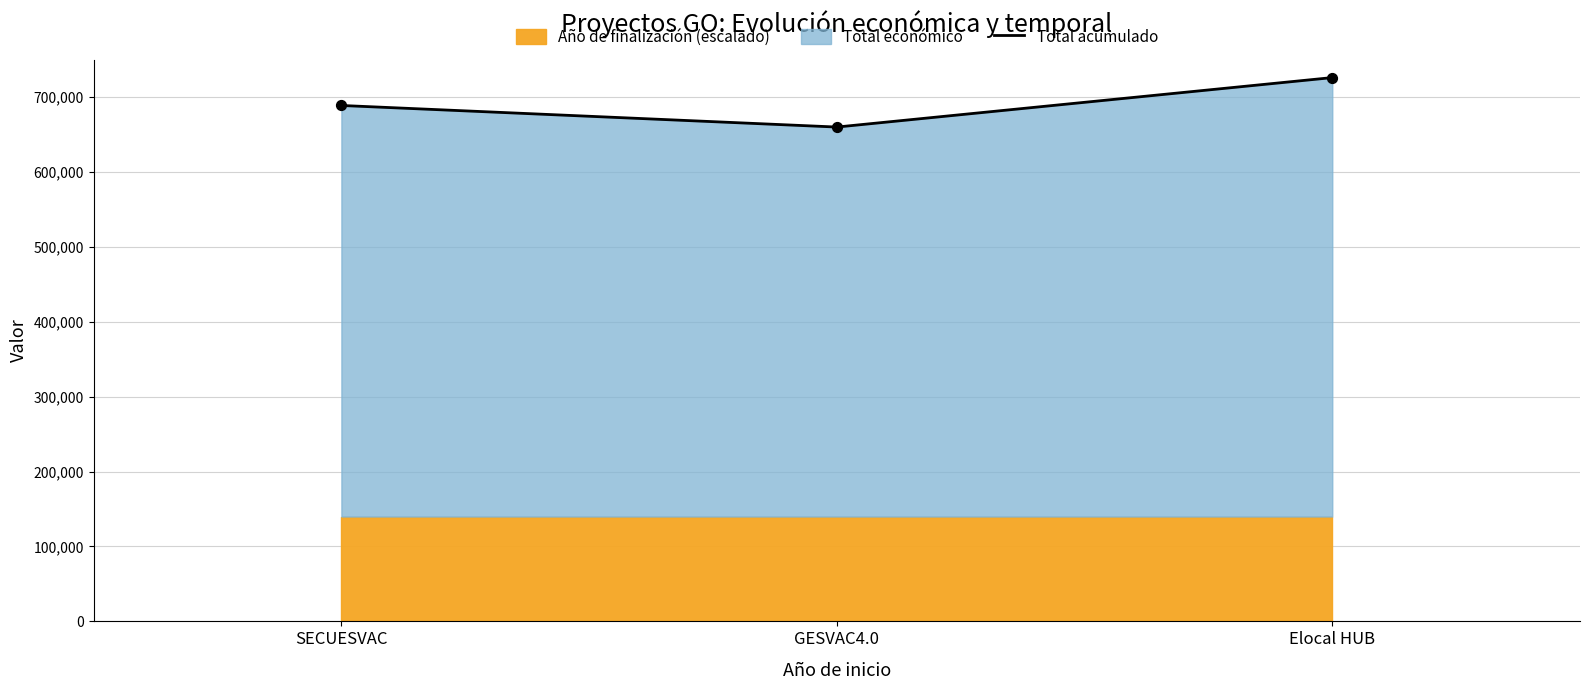

Between SECUESVAC and Elocal HUB, which is larger?

Elocal HUB